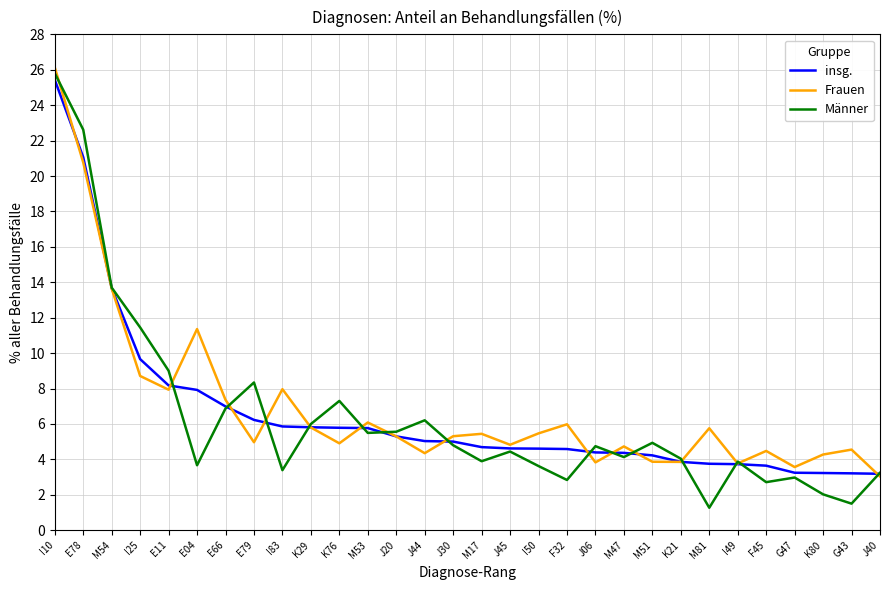

What is the average value of the insg. series?

6.6